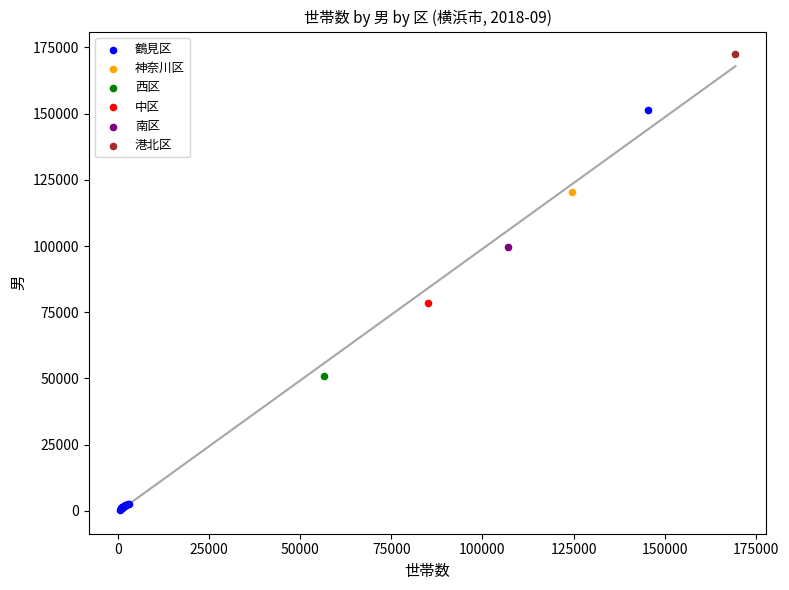

What are all the series names shown in the legend?

鶴見区, 神奈川区, 西区, 中区, 南区, 港北区